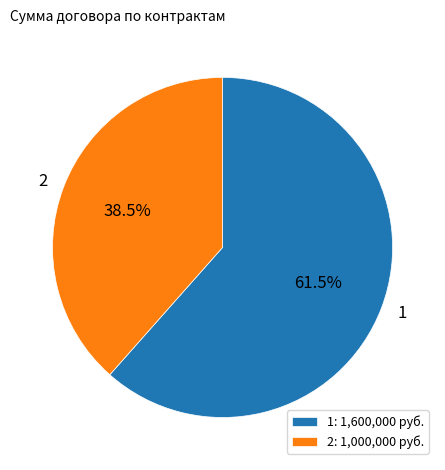

What percentage do 2 and 1 together represent?

100.0%